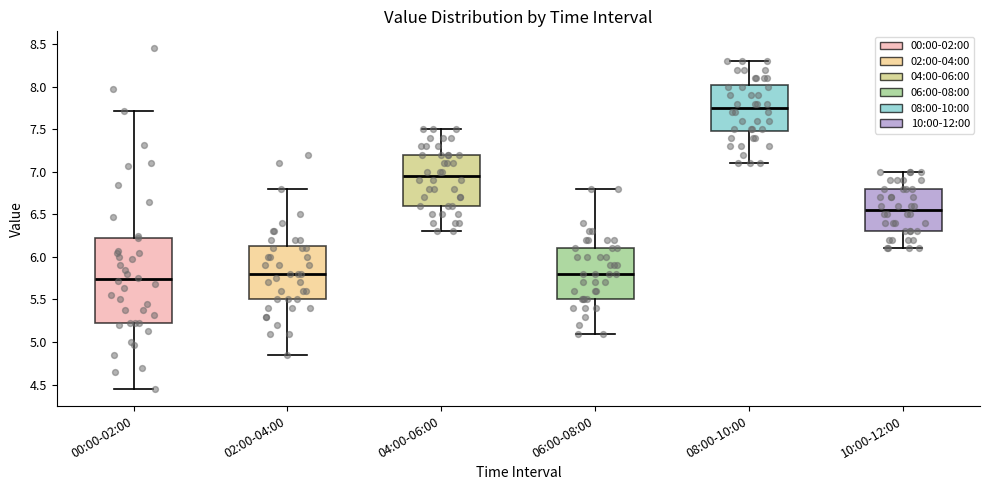

Reading left to right, read every box against the y-axis: the position of its median line, the range the box covers, and the ends of its whiskers. The values are not printed on the chart, so give them approximately, as read against the axis.

00:00-02:00: median 5.75, box 5.20 to 6.25, whiskers 4.45 to 7.70
02:00-04:00: median 5.80, box 5.50 to 6.15, whiskers 4.85 to 6.80
04:00-06:00: median 6.95, box 6.60 to 7.20, whiskers 6.30 to 7.50
06:00-08:00: median 5.80, box 5.50 to 6.10, whiskers 5.10 to 6.80
08:00-10:00: median 7.75, box 7.50 to 8.05, whiskers 7.10 to 8.30
10:00-12:00: median 6.55, box 6.30 to 6.80, whiskers 6.10 to 7.00